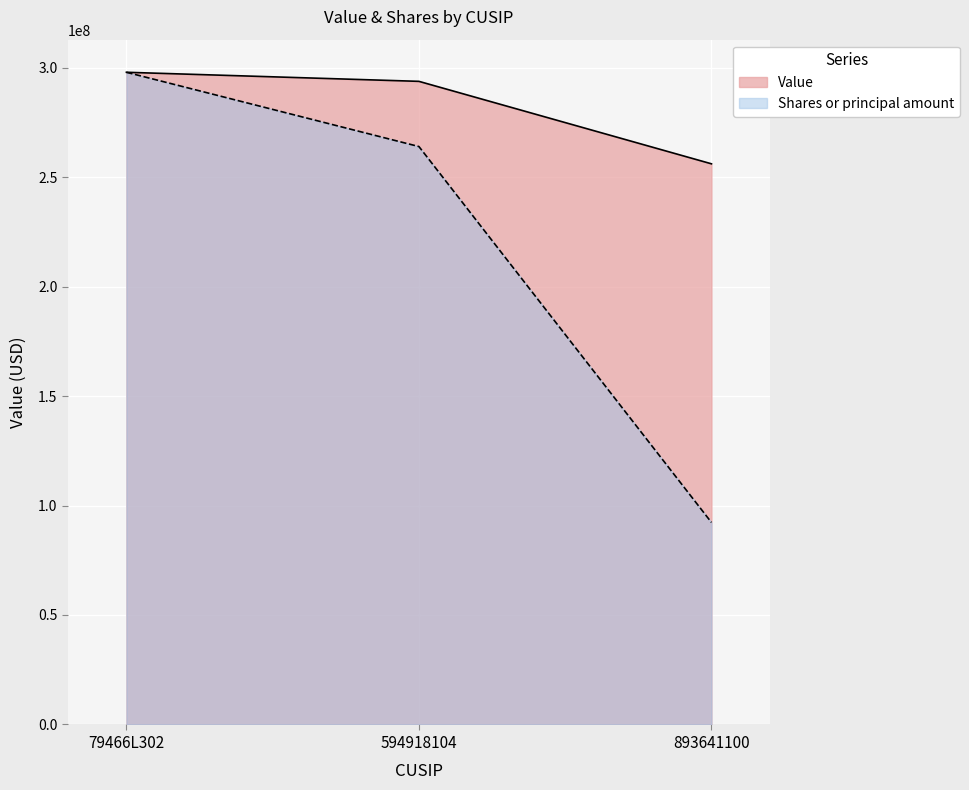

What is the greatest value displayed?

297868000.0